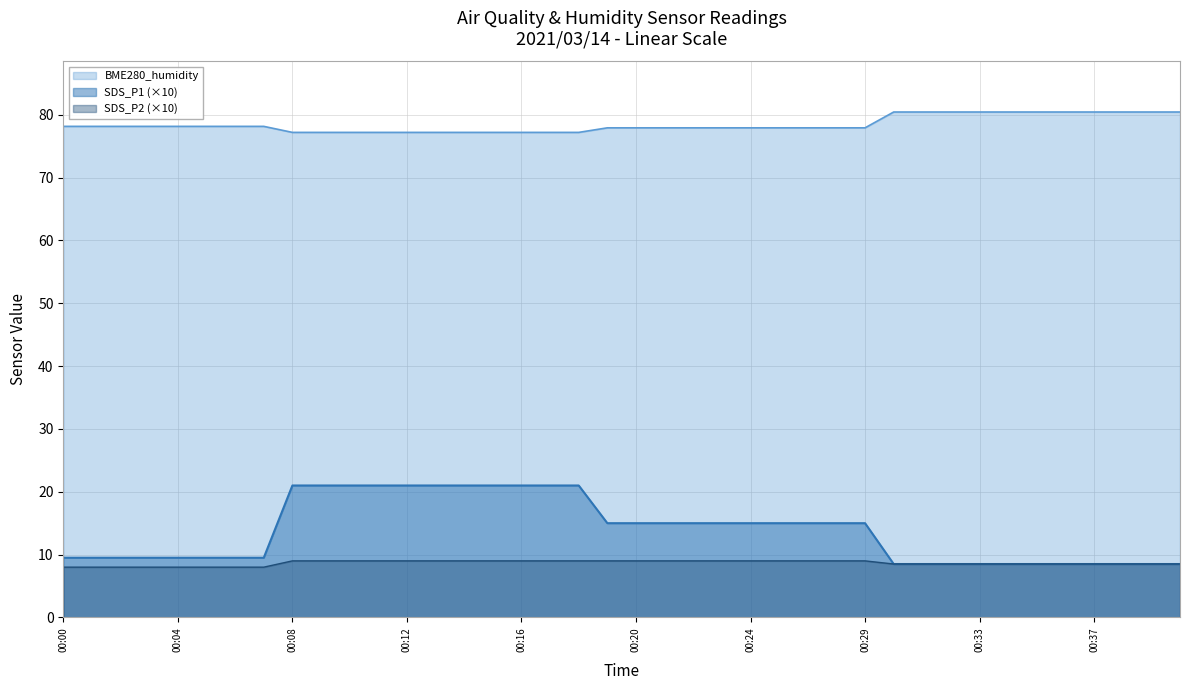

Rank the series by their maximum value, from highest to lowest.

BME280_humidity, SDS_P1 (×10), SDS_P2 (×10)